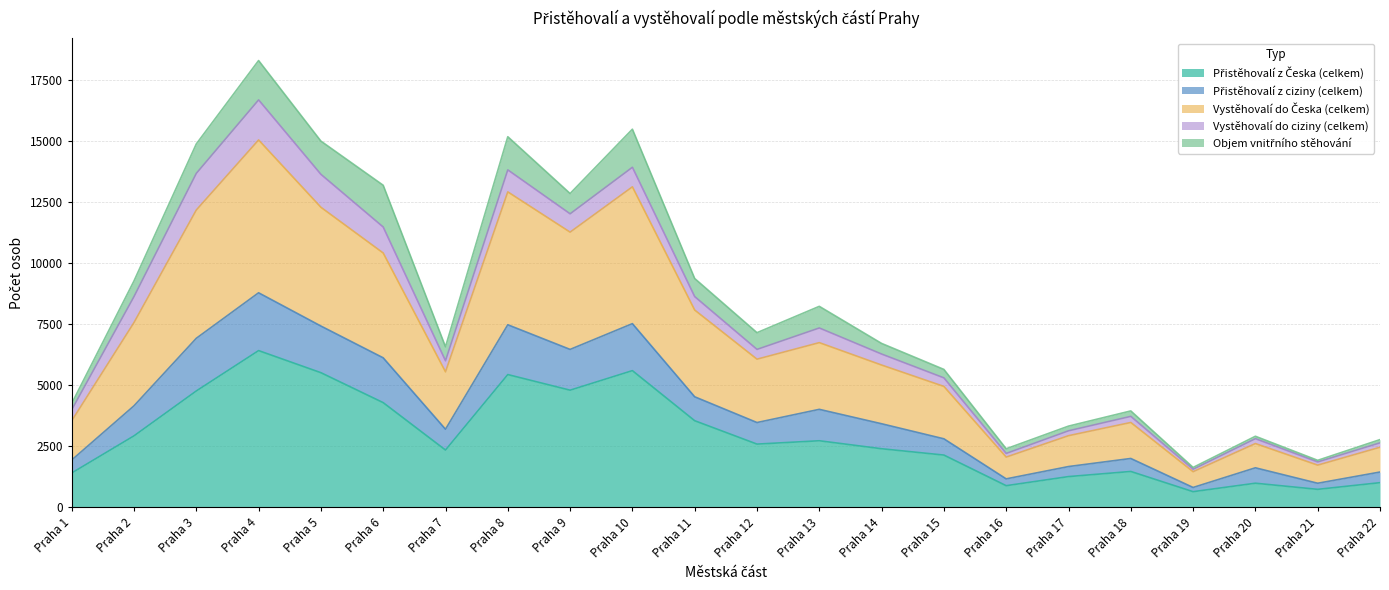

What is the sum of all Přistěhovalí z Česka (celkem) values?

63964